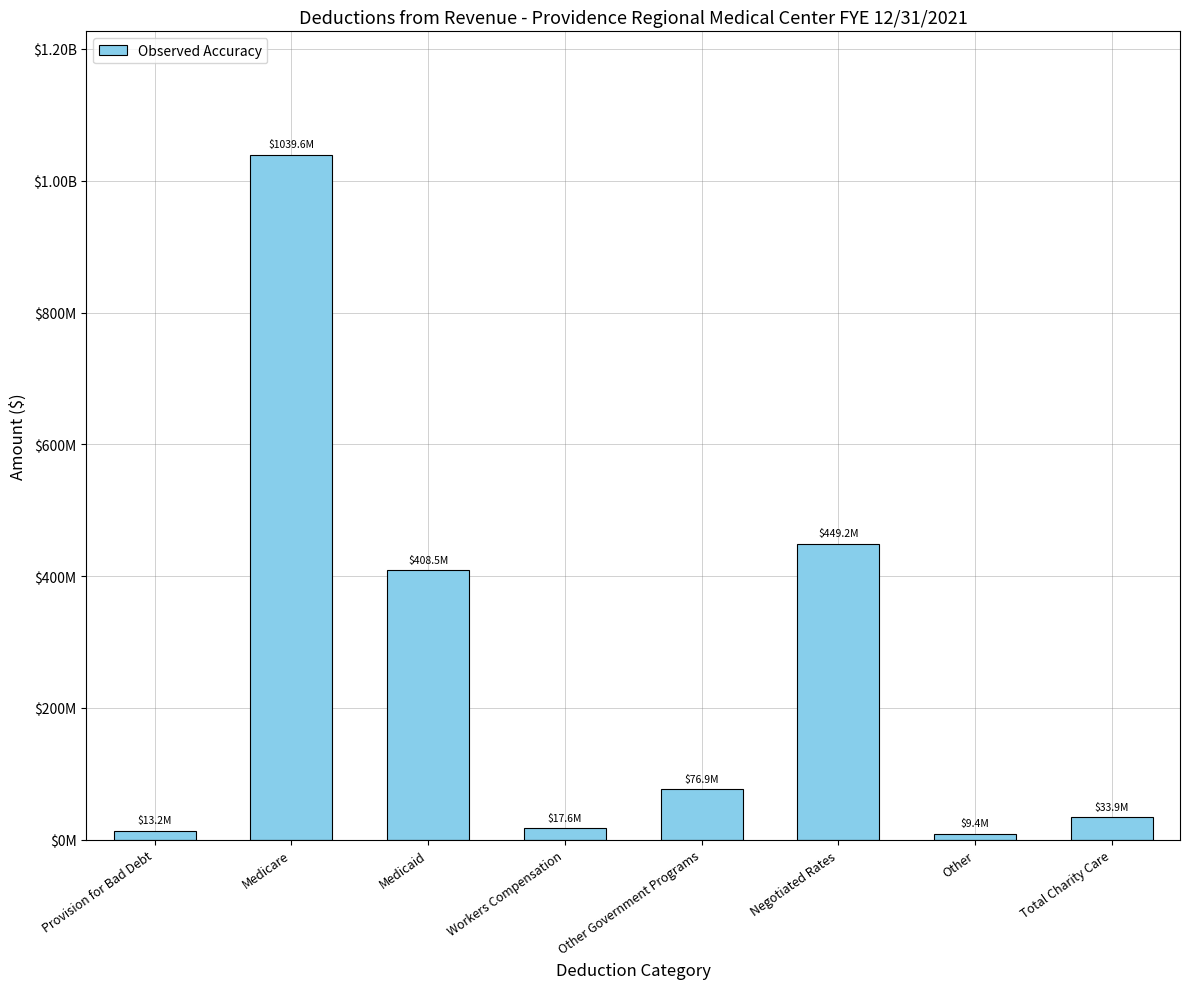

List the labels in order of value, largest first.

Medicare, Negotiated Rates, Medicaid, Other Government Programs, Total Charity Care, Workers Compensation, Provision for Bad Debt, Other